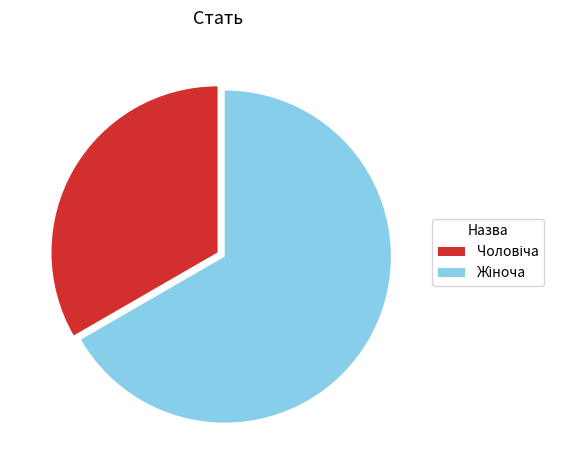

Count the number of slices in the pie.

2